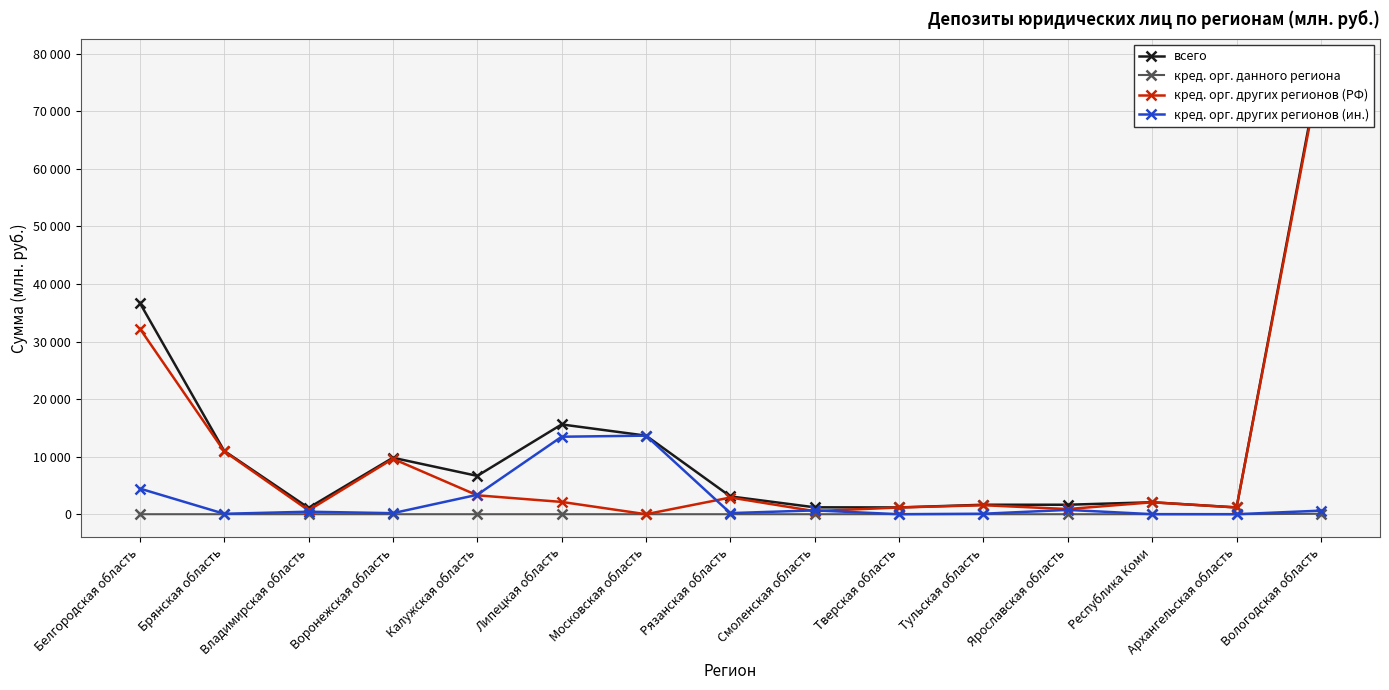

Is it true that кред. орг. других регионов (ин.) equals 3 at Архангельская область?

True